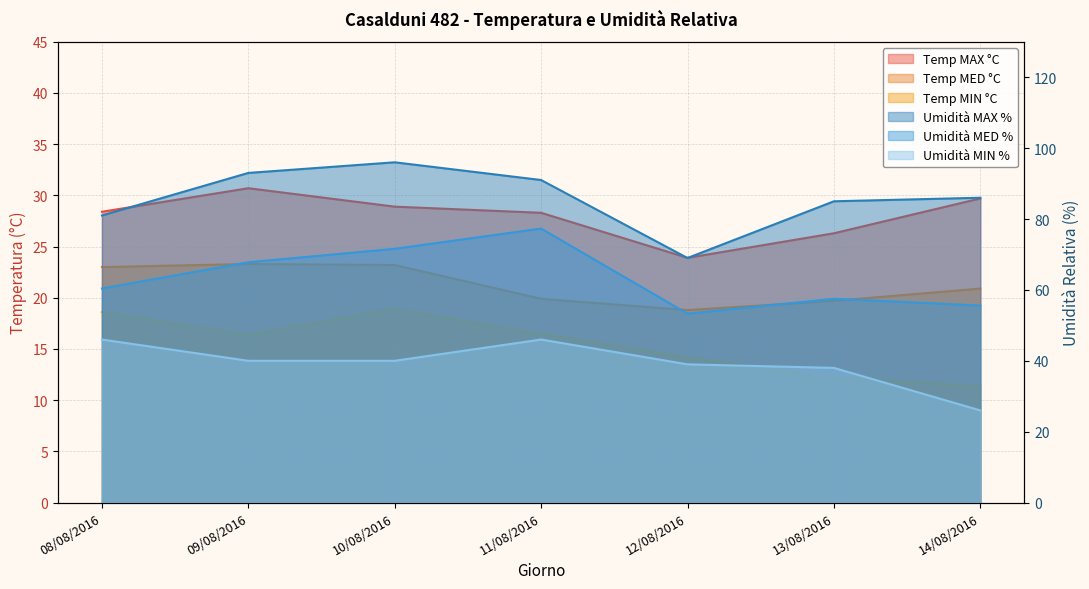

Is it true that Temp MIN °C equals 23.8 at 09/08/2016?

False